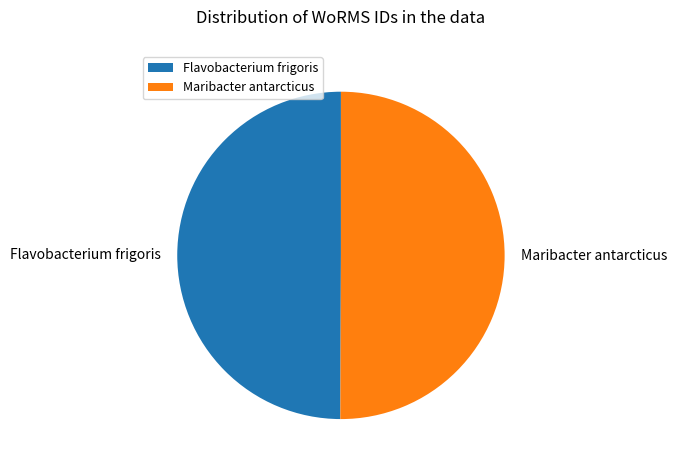

Count the number of slices in the pie.

2